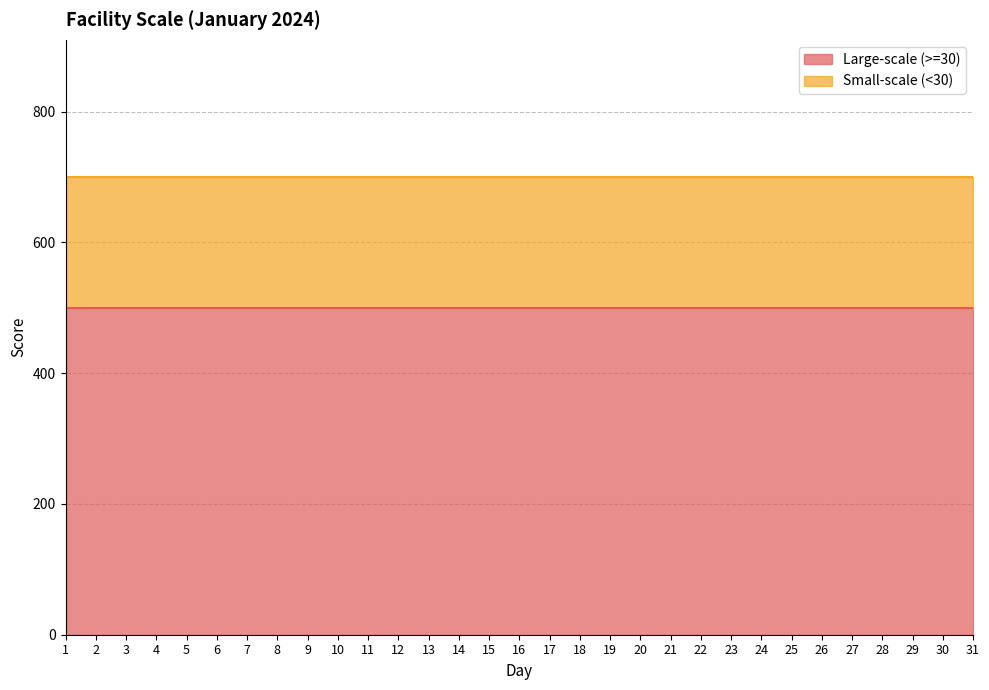

What is the total value across all series at 7?

700